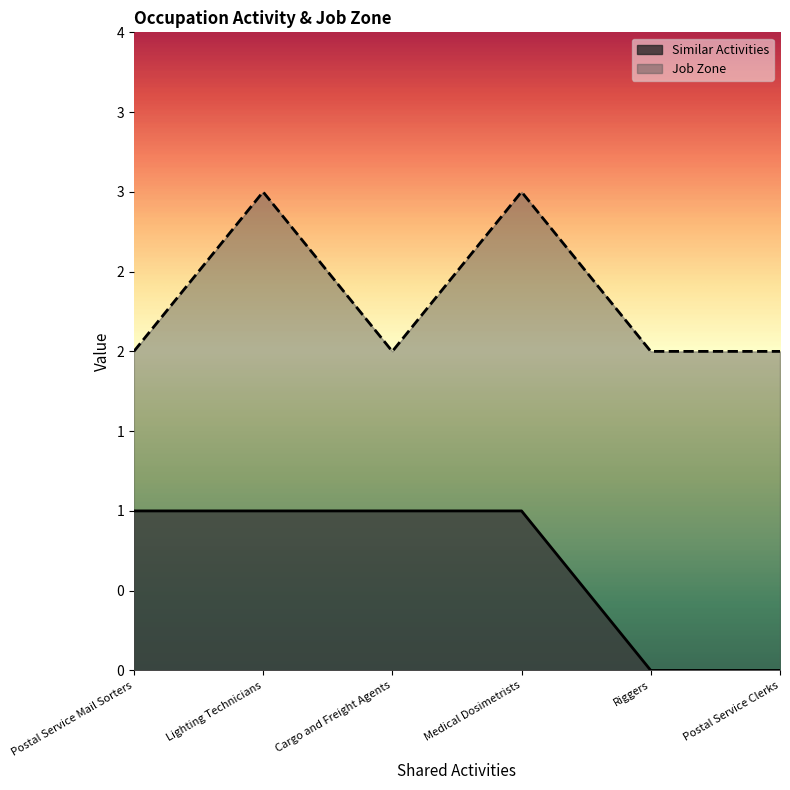

How many lines are shown in the chart?

2